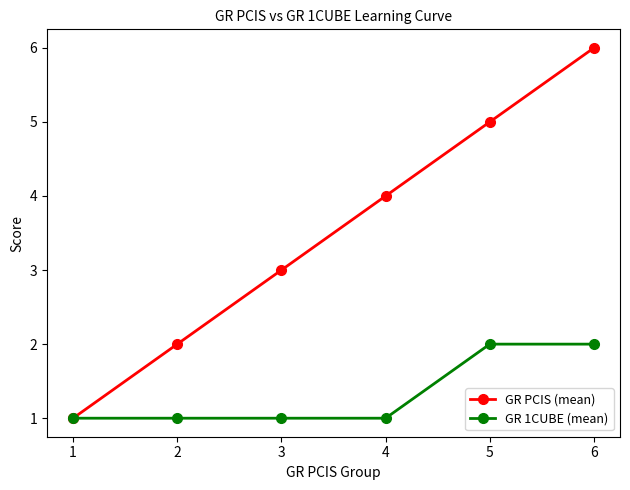

Reading right to left, extract all data points from this chart.

GR PCIS (mean): 6=6	5=5	4=4	3=3	2=2	1=1
GR 1CUBE (mean): 6=2	5=2	4=1	3=1	2=1	1=1